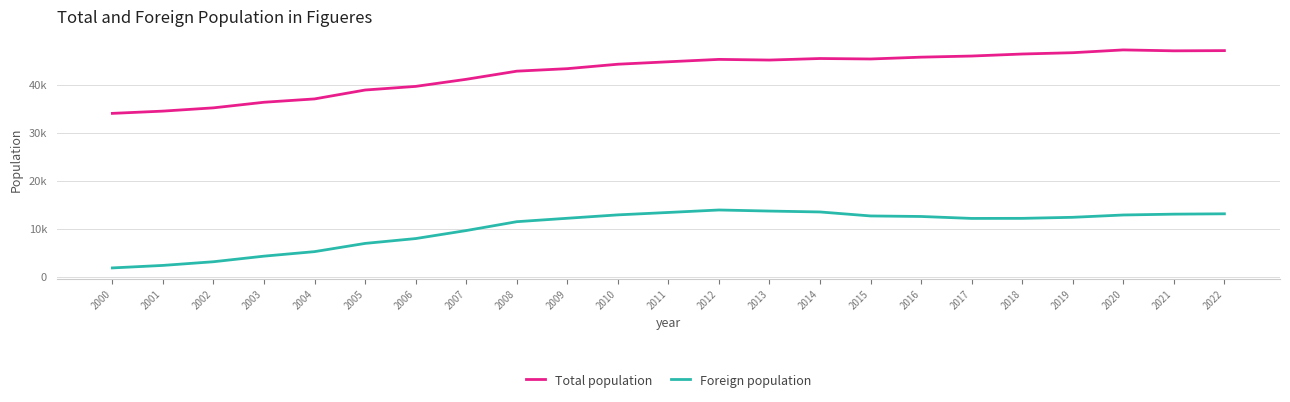

What is the difference between the second highest and minimum values in the Foreign population series?

11836